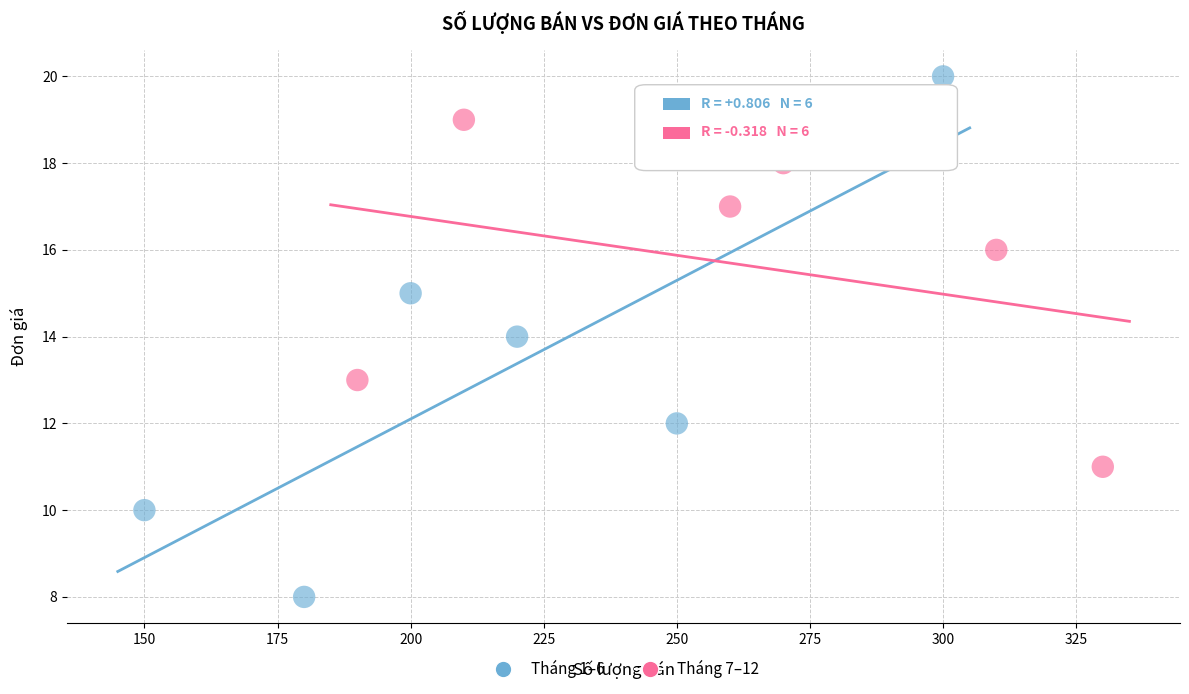

What are all the series names shown in the legend?

Tháng 1–6, Tháng 7–12